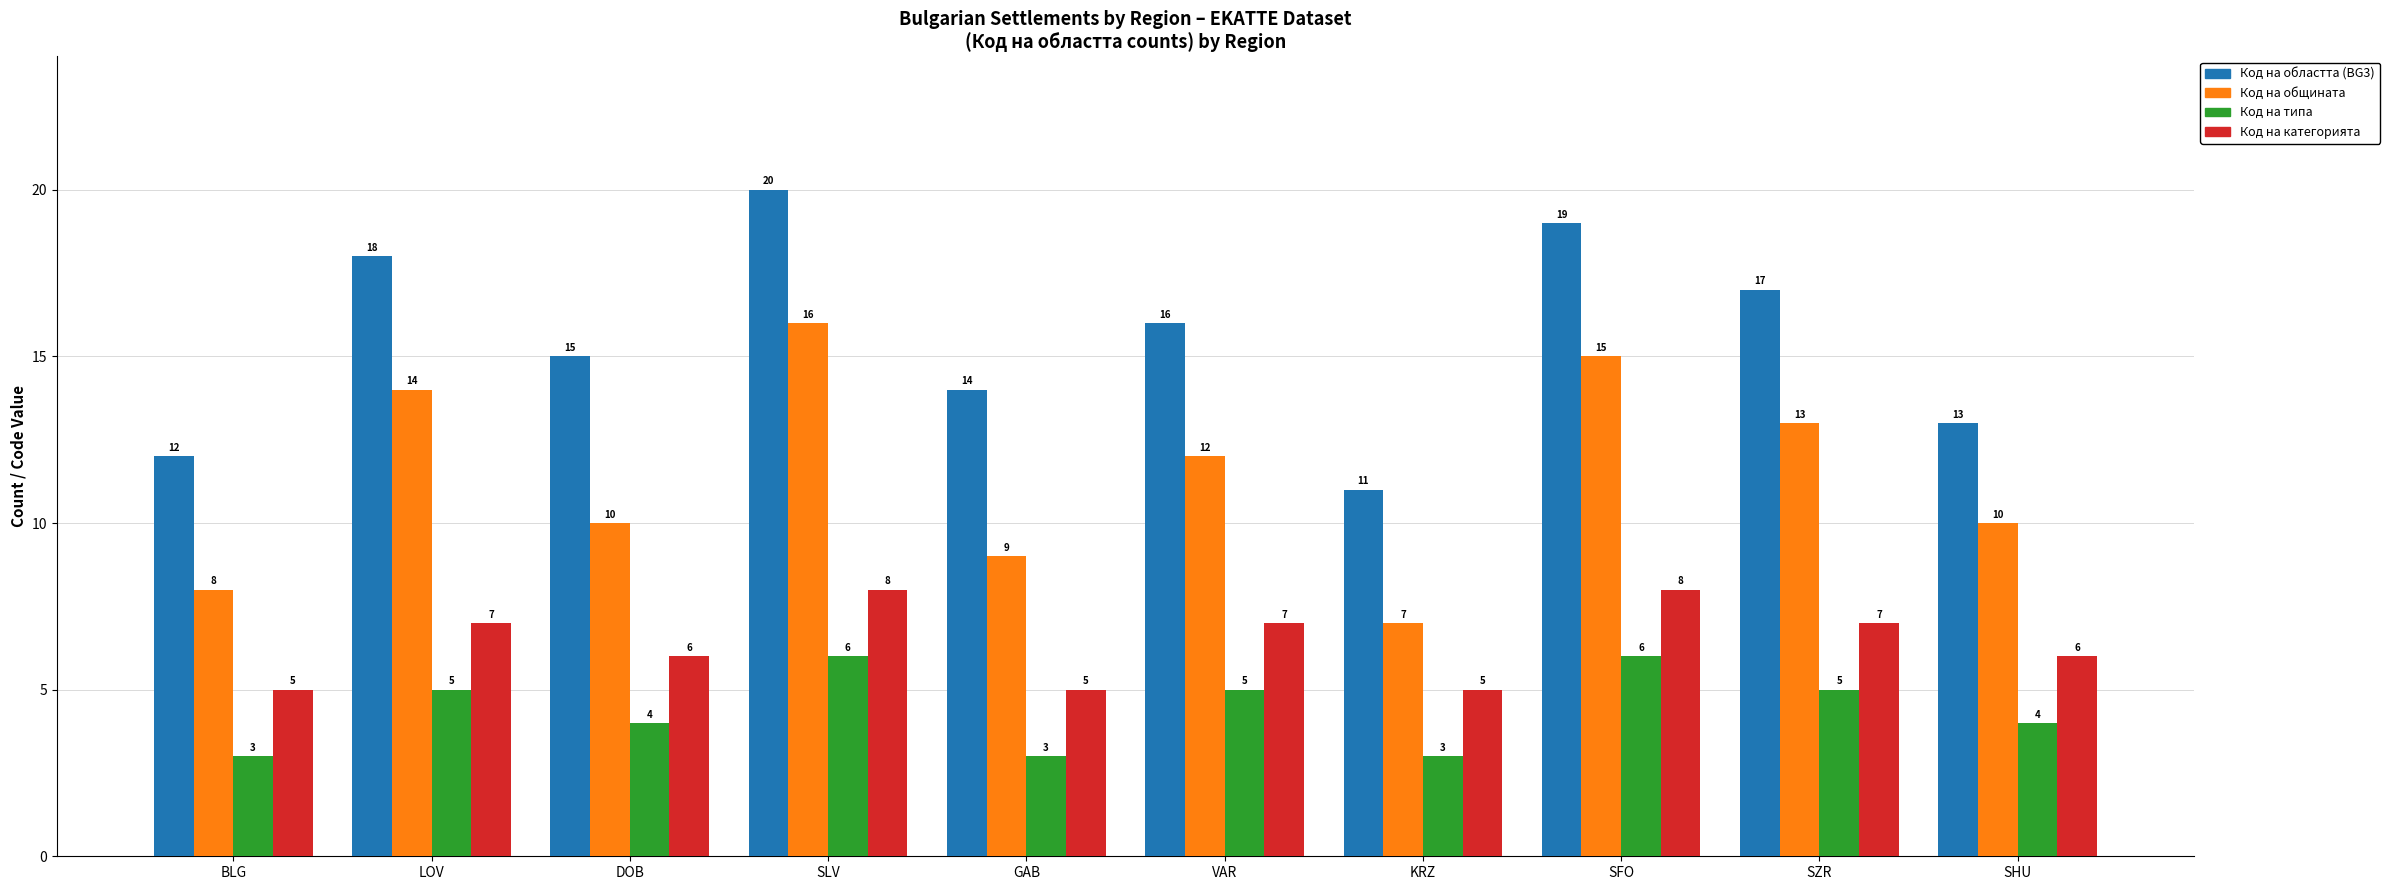

What is the maximum value for Код на категорията?

8